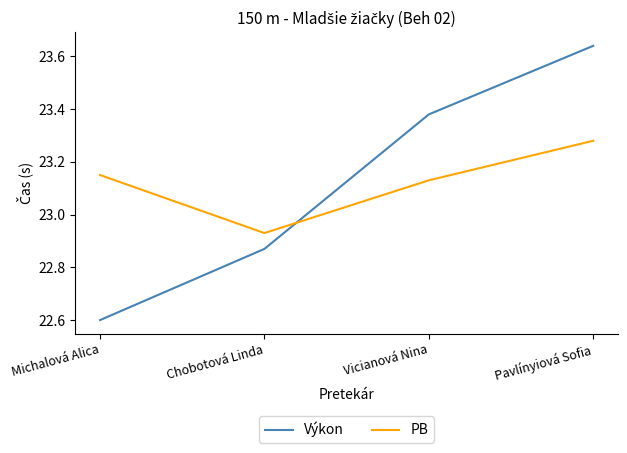

Which series has the largest range (max minus min)?

Výkon